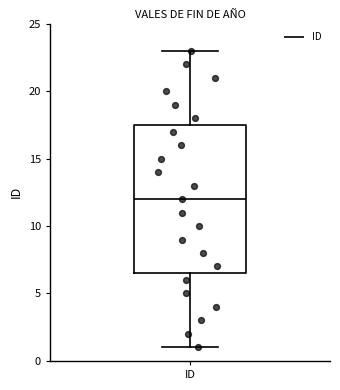

Read this box plot against the y-axis: the position of the median line, the range covered by the box, and the ends of both whiskers. The values are not printed on the chart, so give them approximately, as read against the axis.

median 12.0, box 6.5 to 17.5, whiskers 1.0 to 23.0